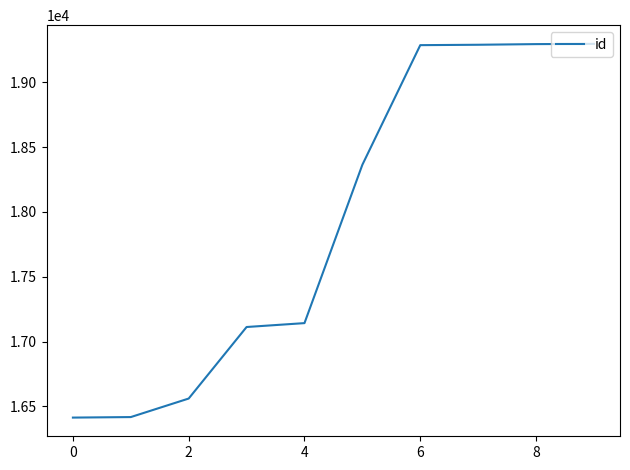

What is the maximum value shown in the chart?

19297